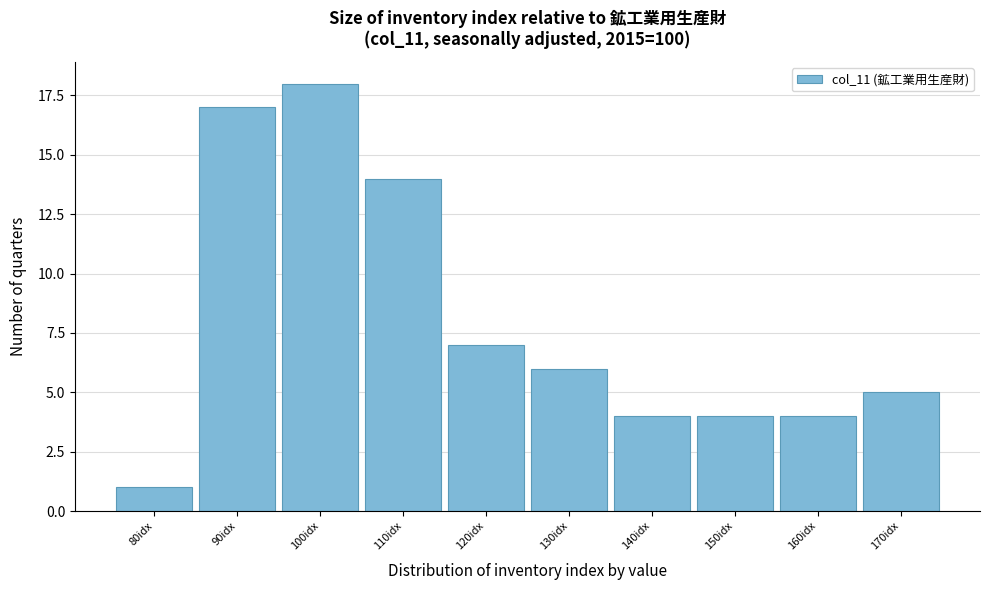

Reading left to right, transcribe all the data shown in this chart.

80idx=1	90idx=17	100idx=18	110idx=14	120idx=7	130idx=6	140idx=4	150idx=4	160idx=4	170idx=5